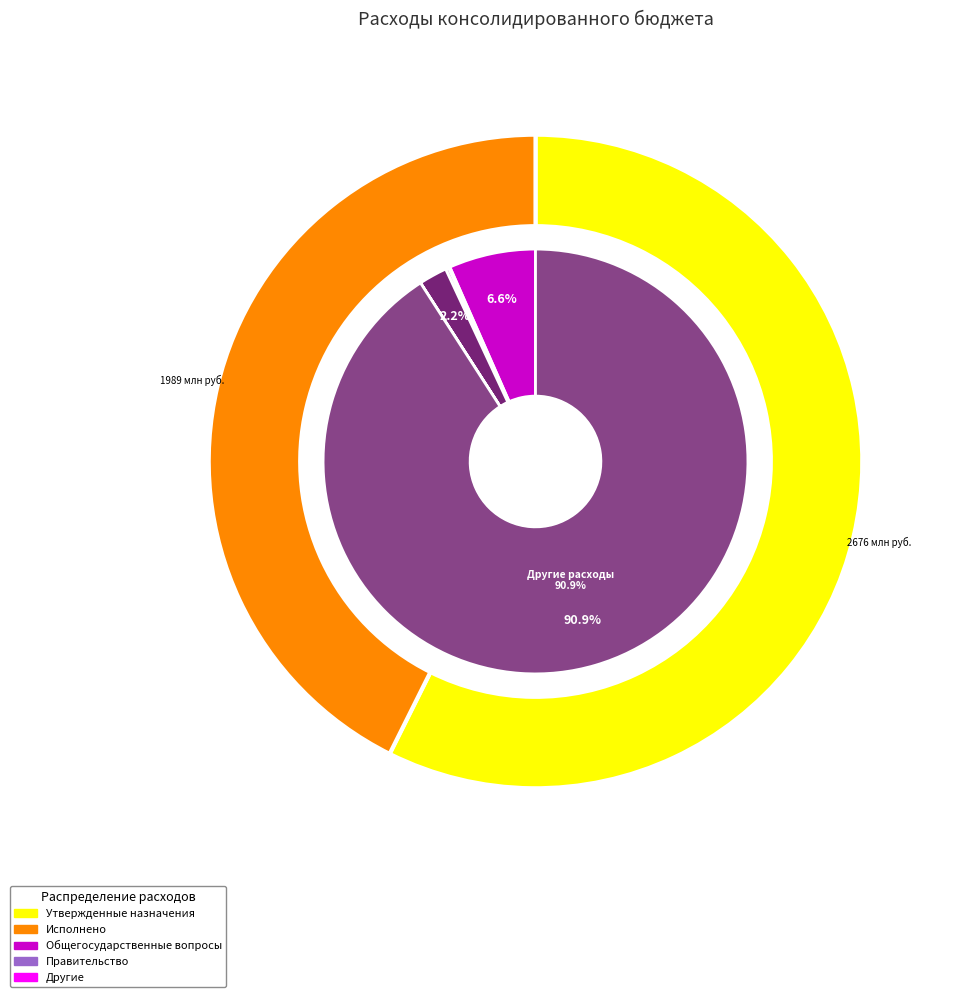

Which has a higher value, Функционирование Правительства or Функционирование законодательных органов?

Функционирование Правительства